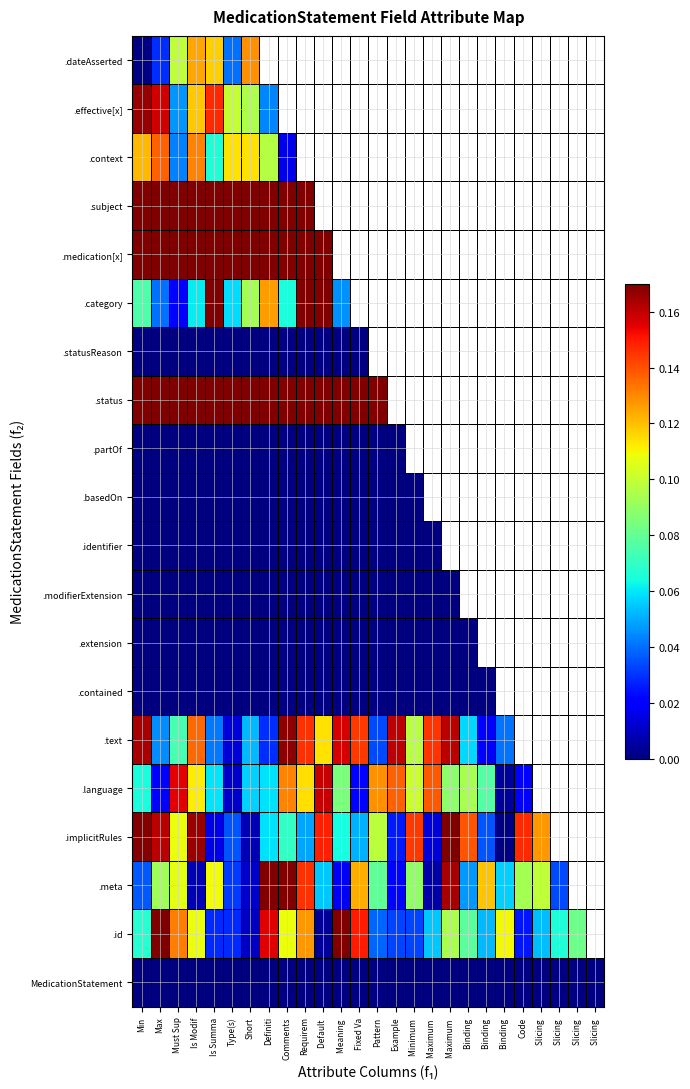

The .language series shows 0.2 at Default. True or false?

False